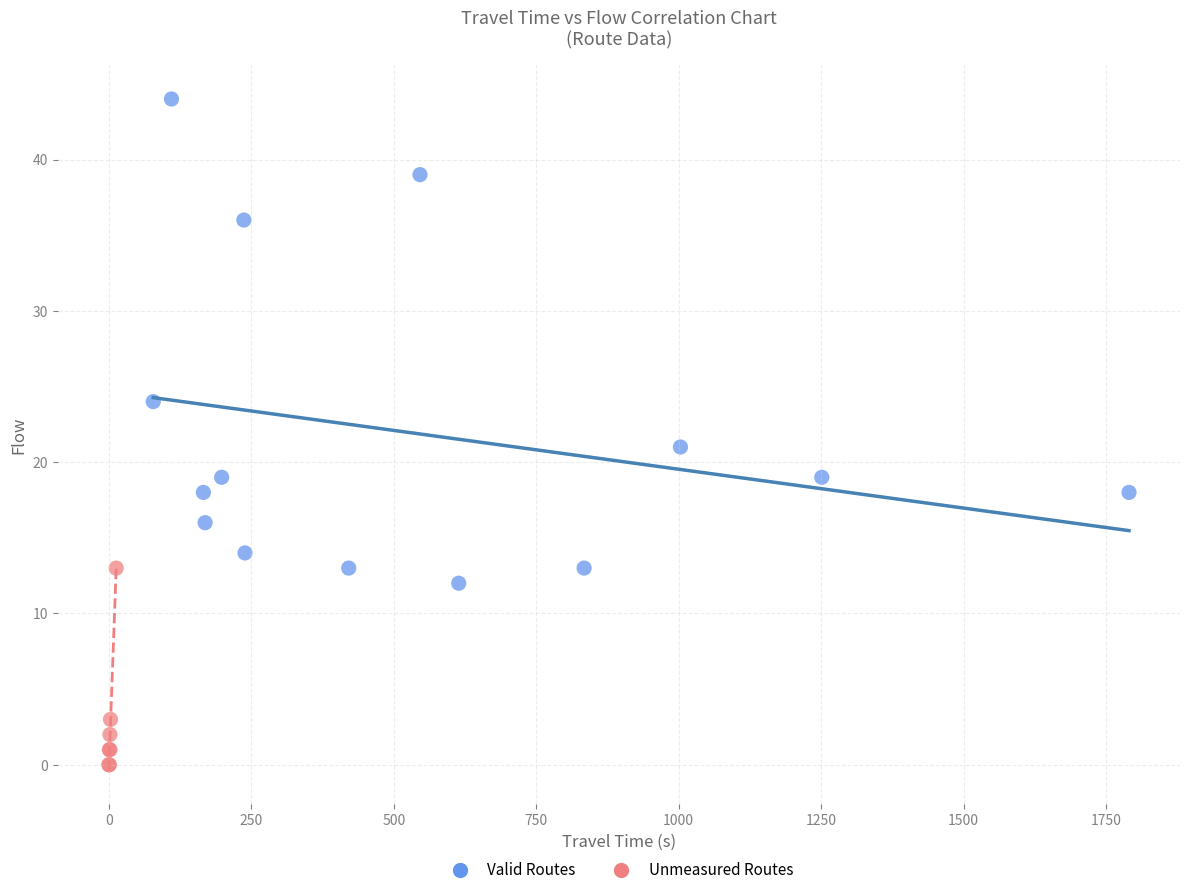

Which series has the largest Y range (max minus min)?

Valid Routes